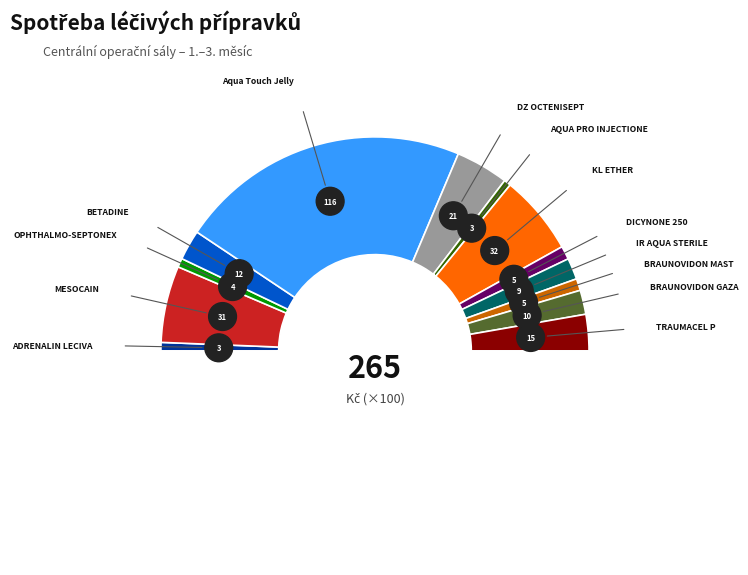

What percentage do BRAUNOVIDON MAST and AQUA PRO INJECTIONE together represent?

2.8%